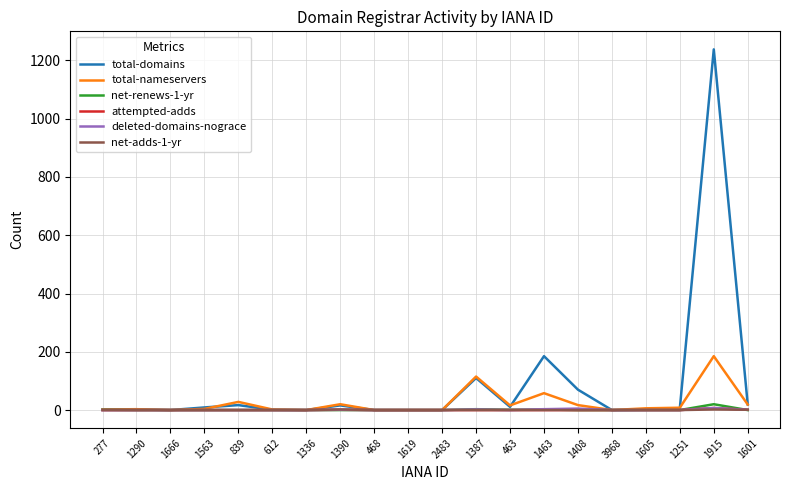

At which category does the chart reach its peak across all series?

1915